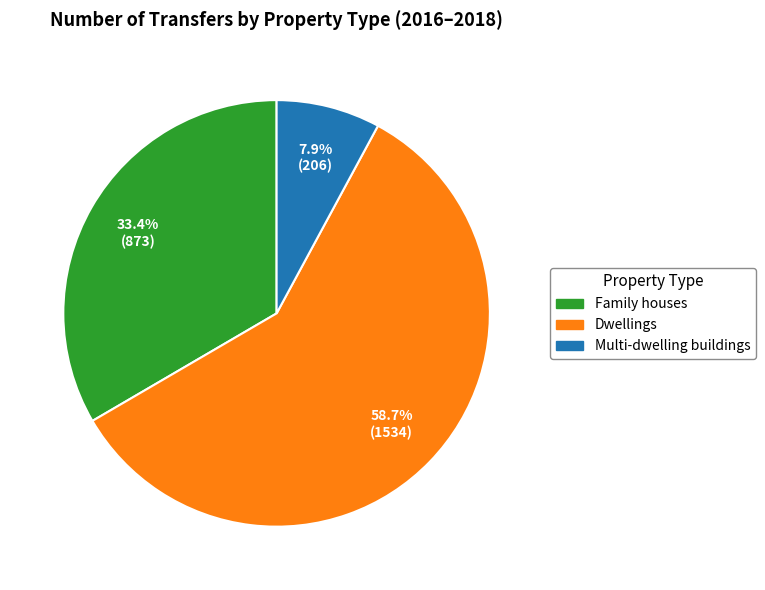

Does Family houses account for over 50% of the chart?

No